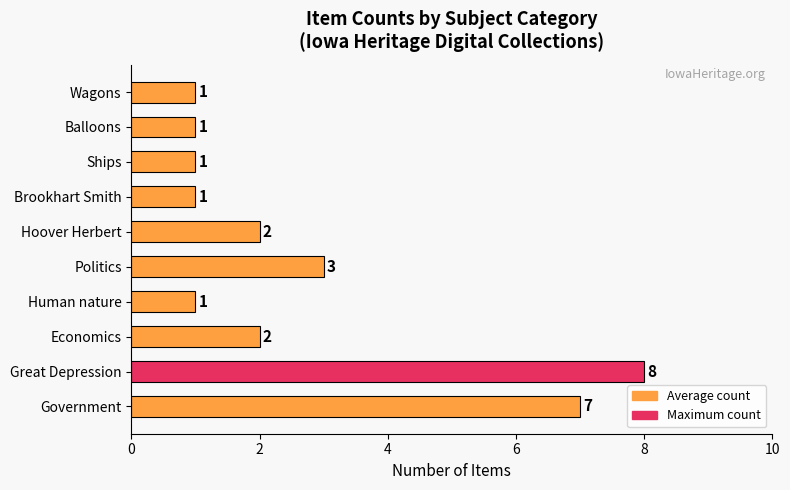

What is the change in value from Great Depression to Wagons?

-7